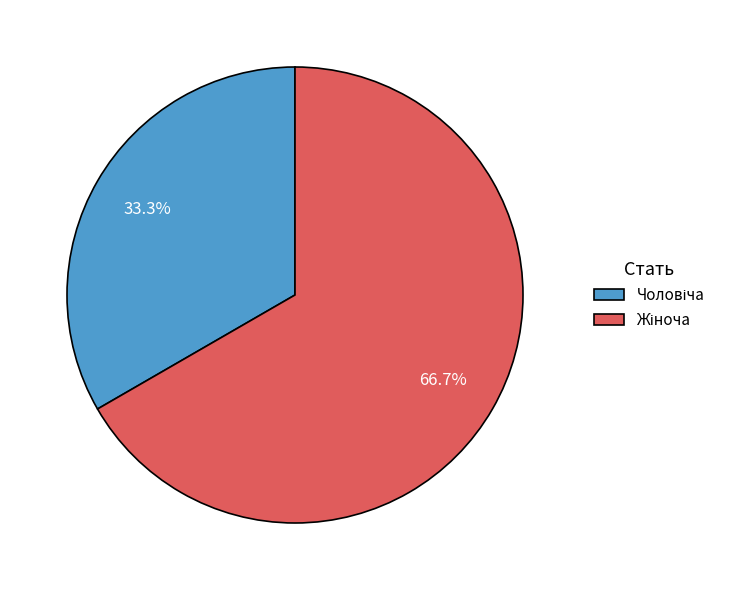

Is there a majority slice in this chart?

Yes